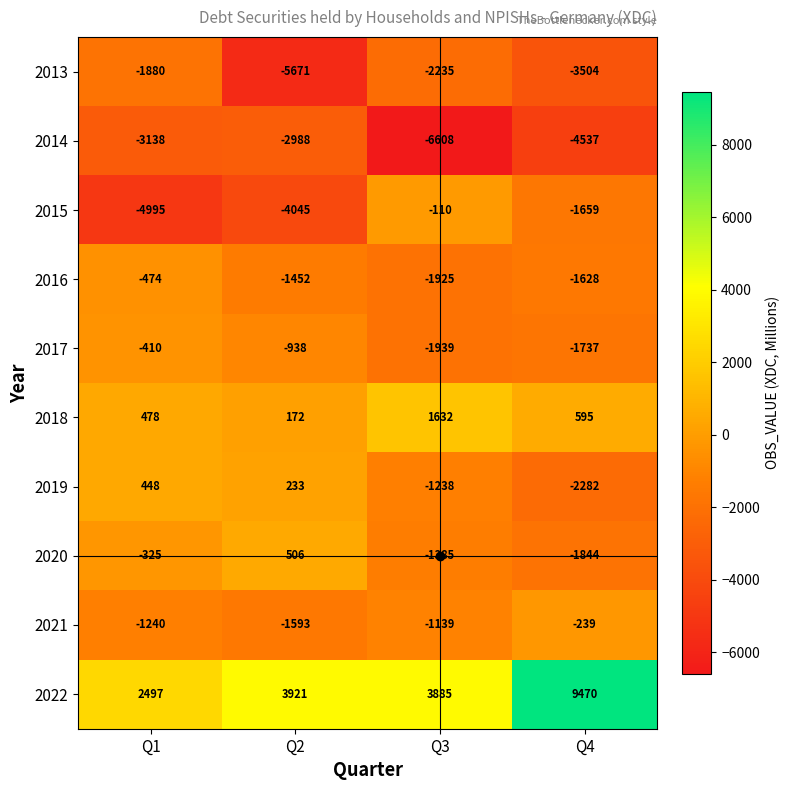

What is the sum of all 2016 values?

-5479